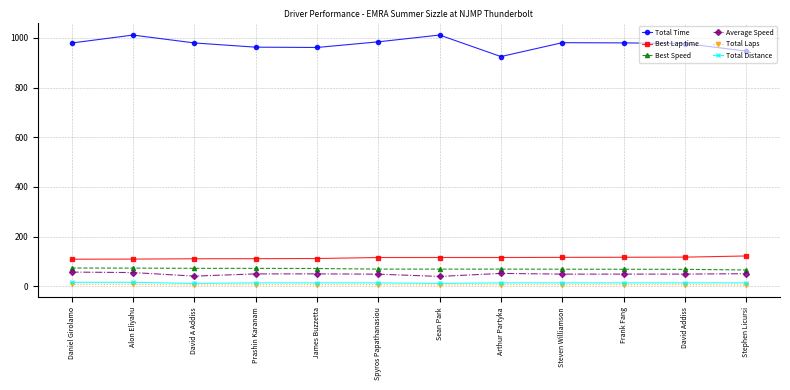

True or false: Best Lap time has a value of 153.3 at Sean Park.

False